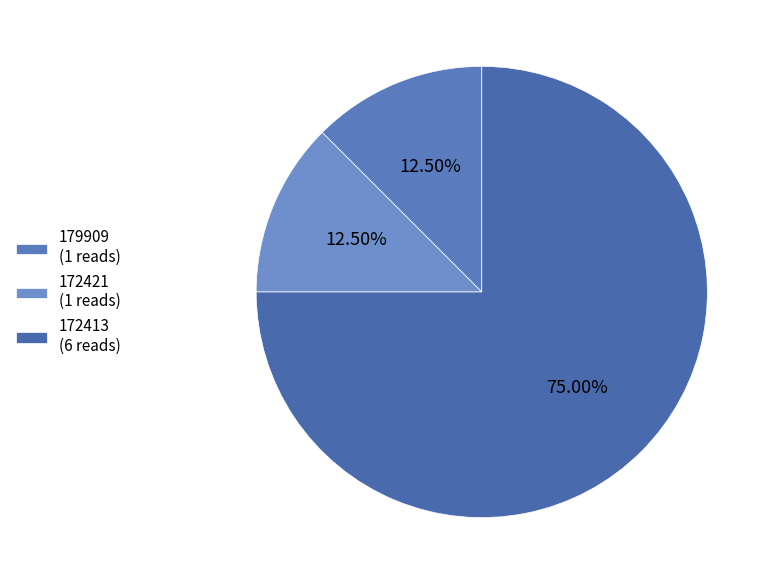

How many segments does this pie chart have?

3